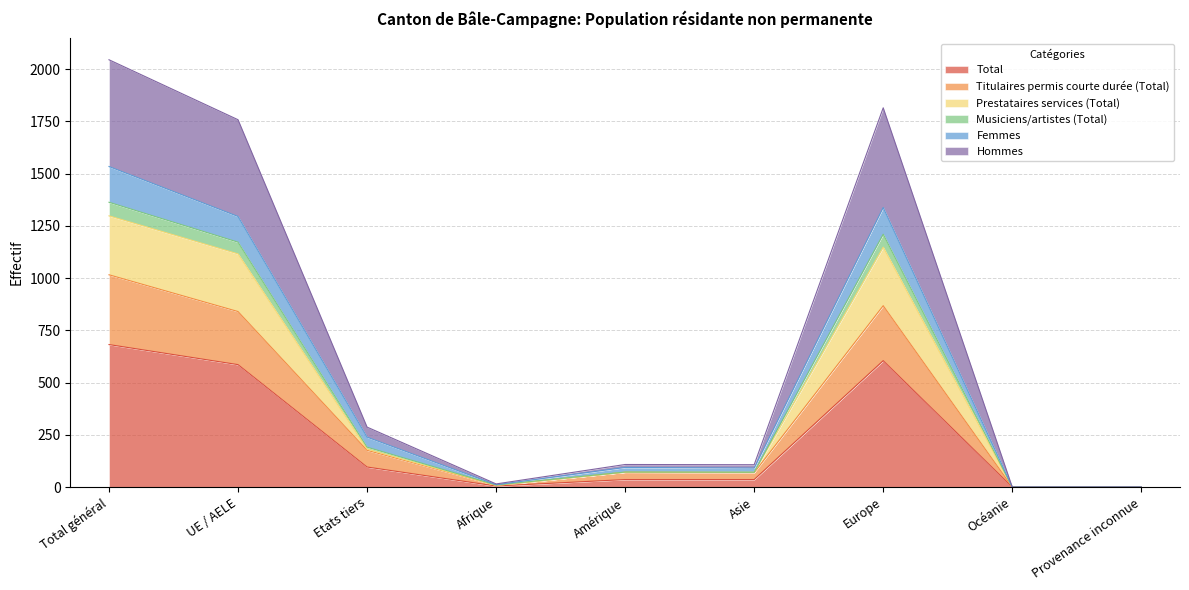

At which label does Total reach its peak?

Total général